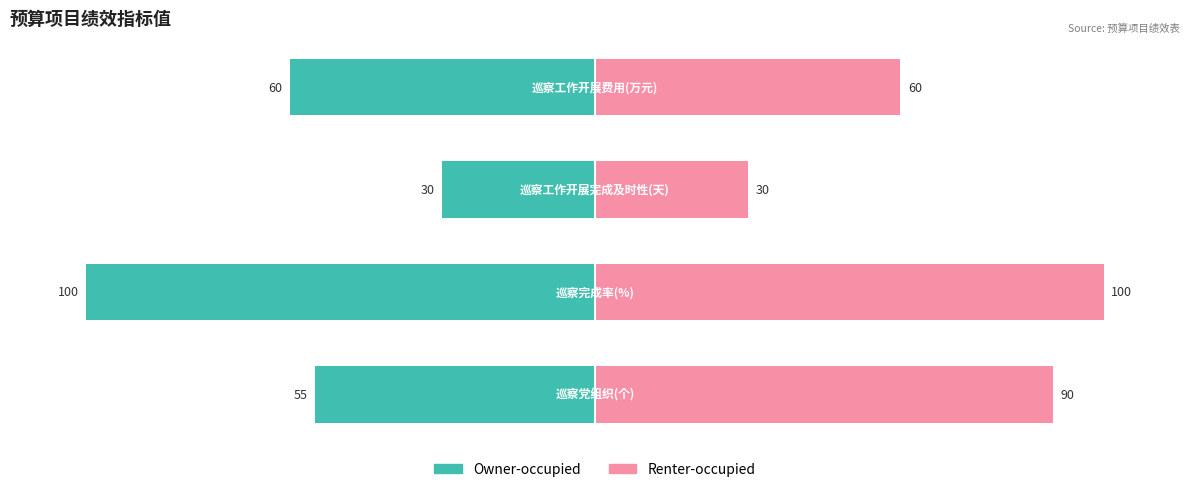

What are all the series names shown in the legend?

Owner-occupied, Renter-occupied